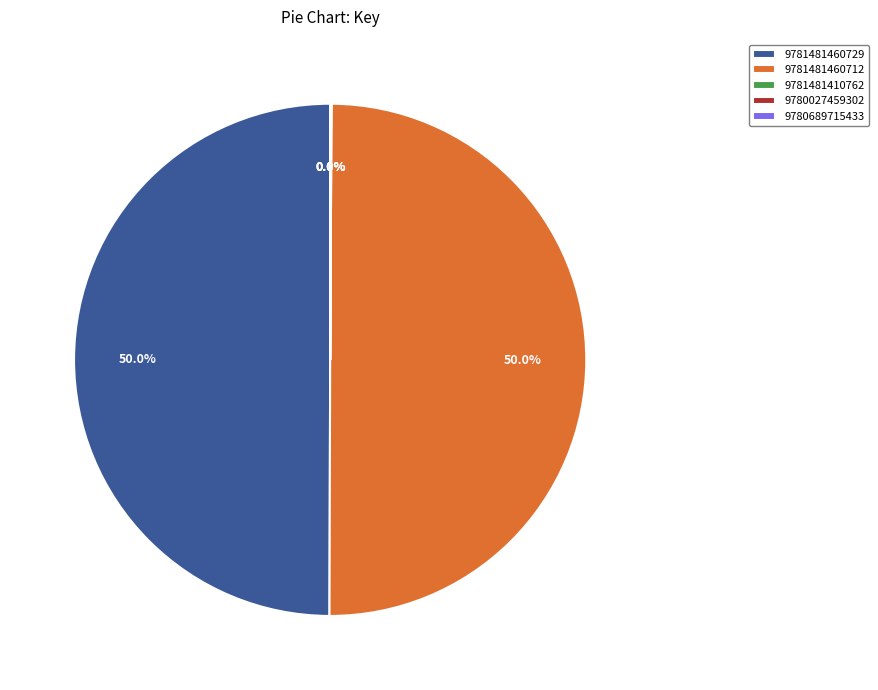

Is it true that 9781481460729 is 50% of the pie?

True